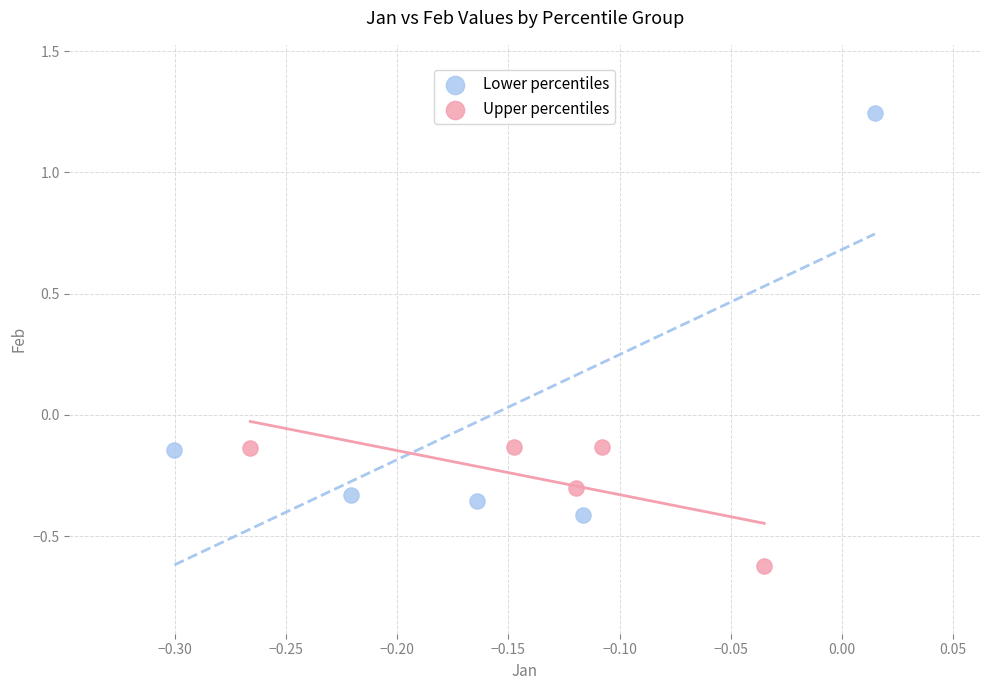

Which series reaches the maximum Y coordinate?

Lower percentiles